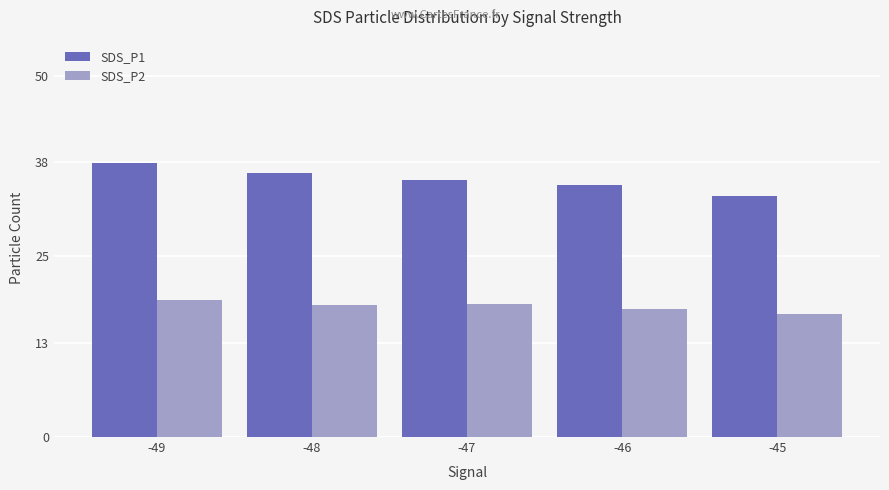

At which category is the sum across all series the highest?

-49